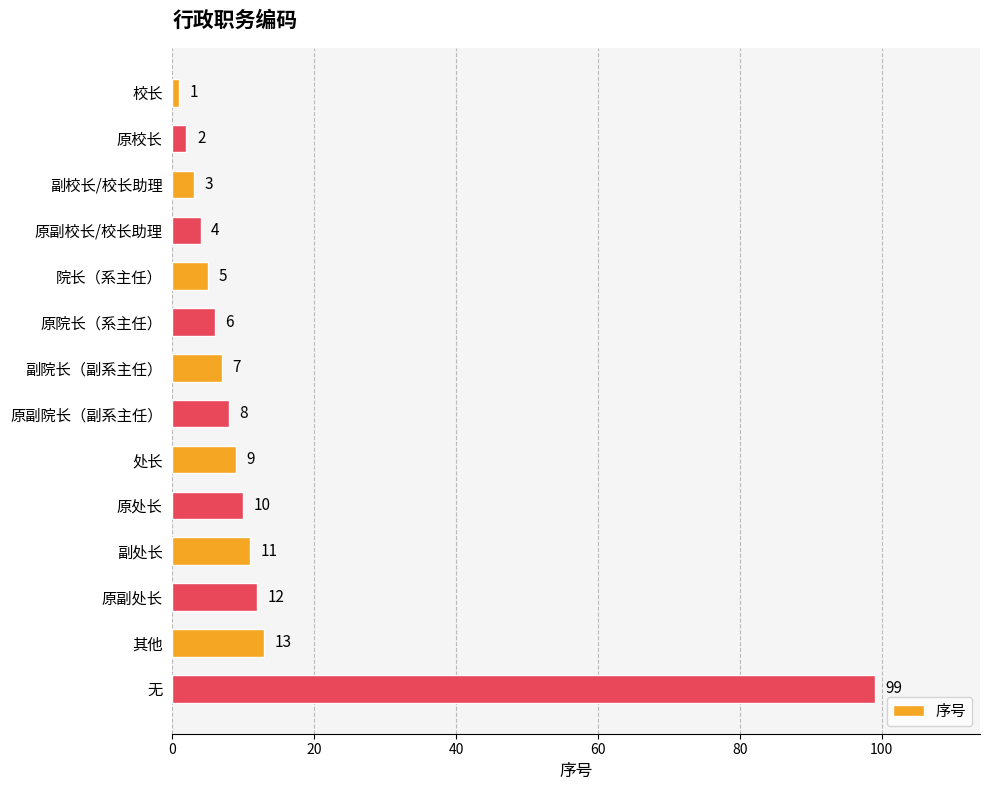

What is the minimum value shown in the chart?

1